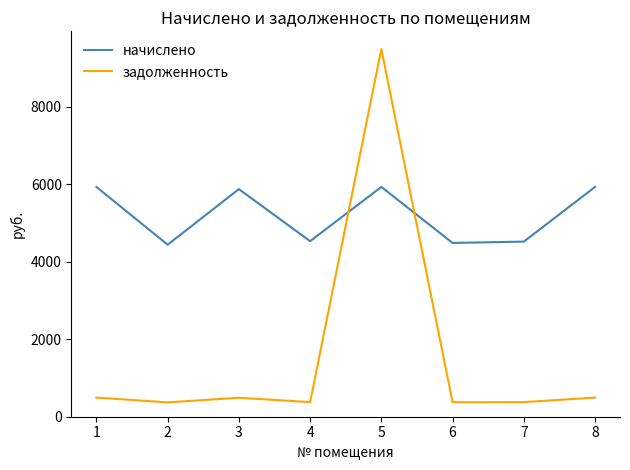

How many lines are shown in the chart?

2